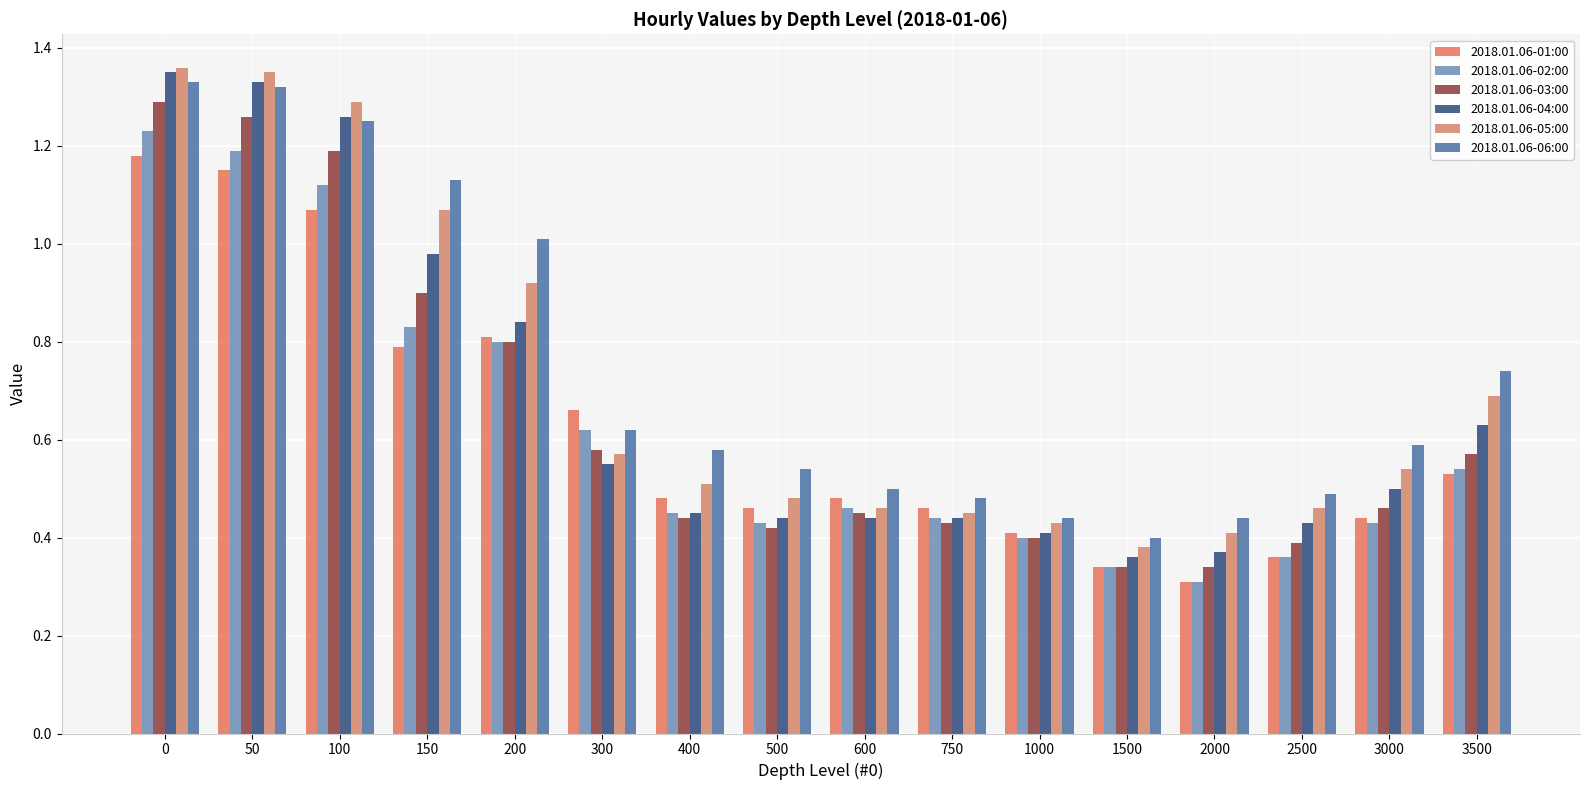

What is the difference between the 2018.01.06-01:00 values at 3500 and 200?

0.3